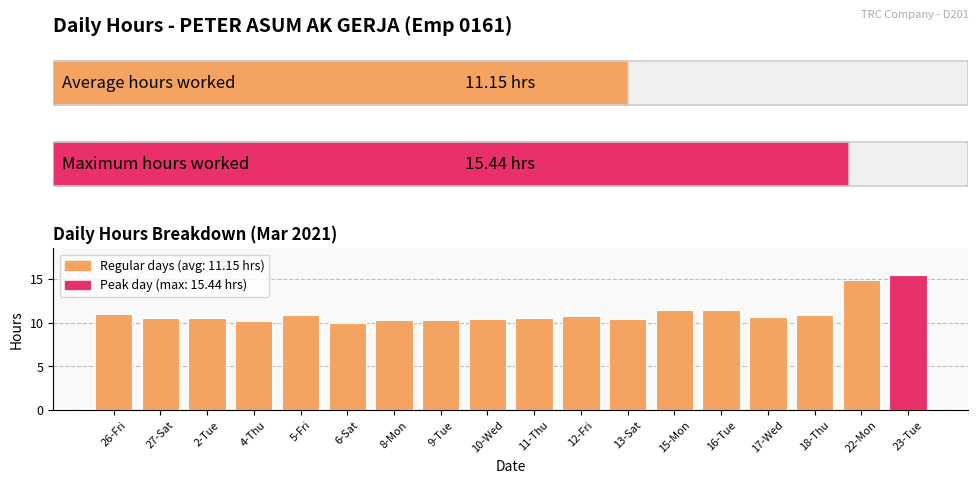

At which category does the chart reach its minimum across all series?

6-Sat